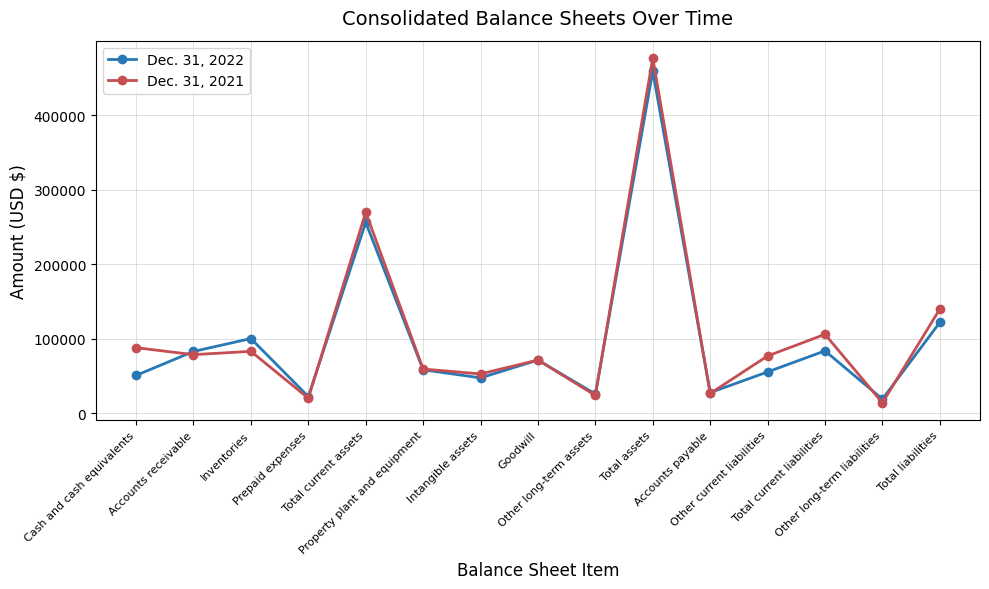

Between which two adjacent categories do Dec. 31, 2022 and Dec. 31, 2021 first intersect?

Cash and cash equivalents and Accounts receivable